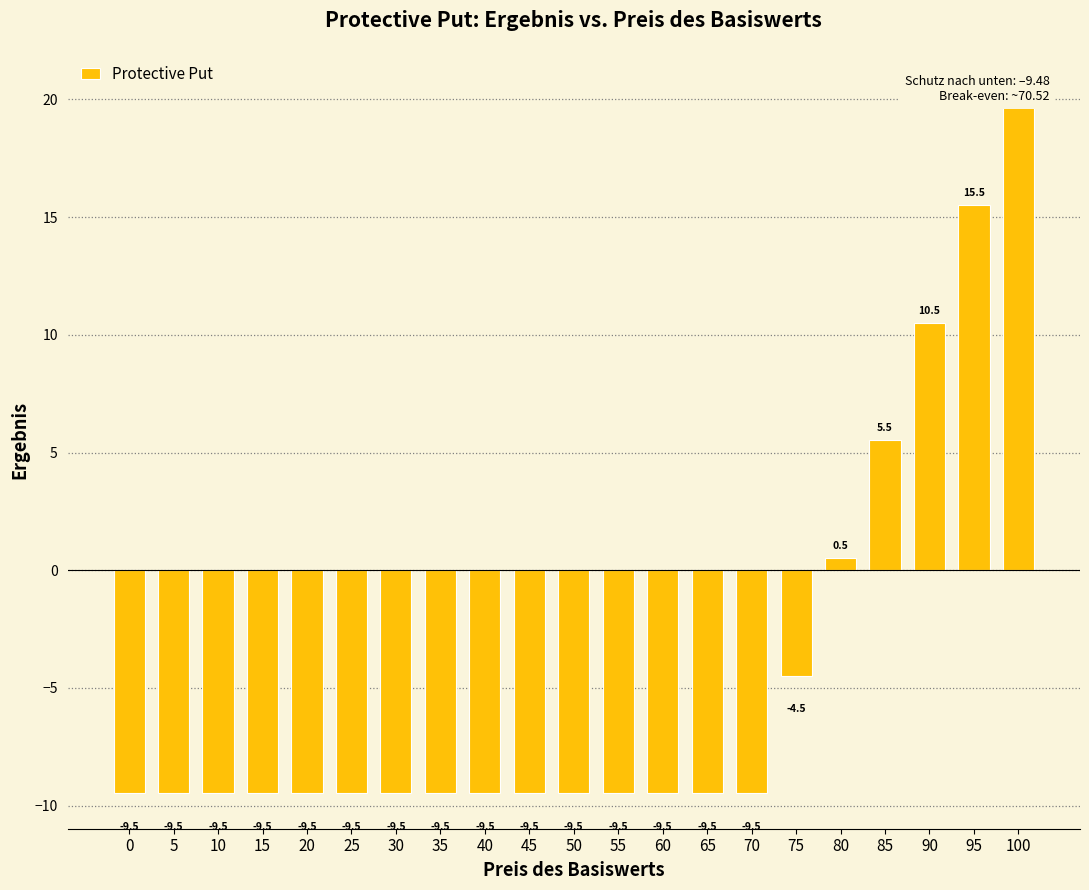

What is the sum of all values?

-94.1